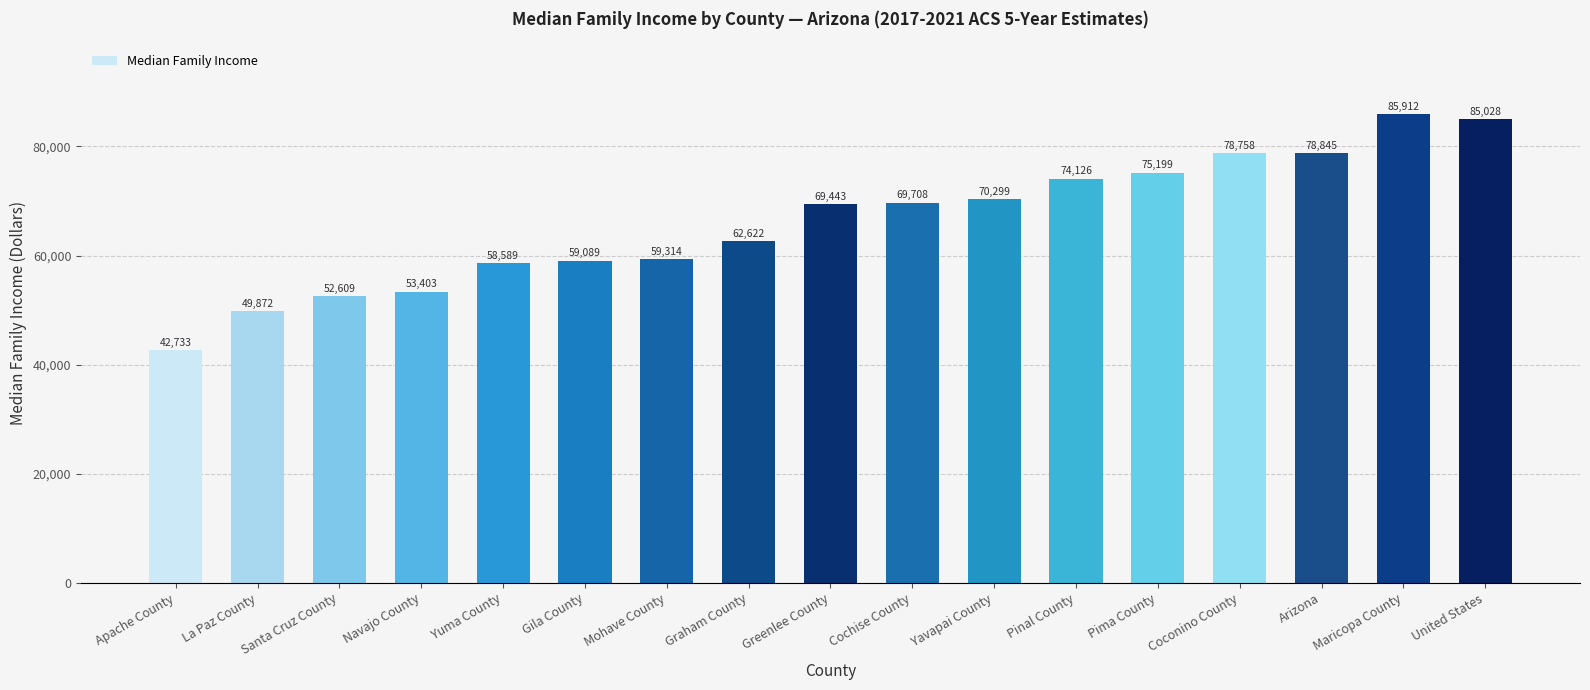

What is the smallest value displayed?

42733